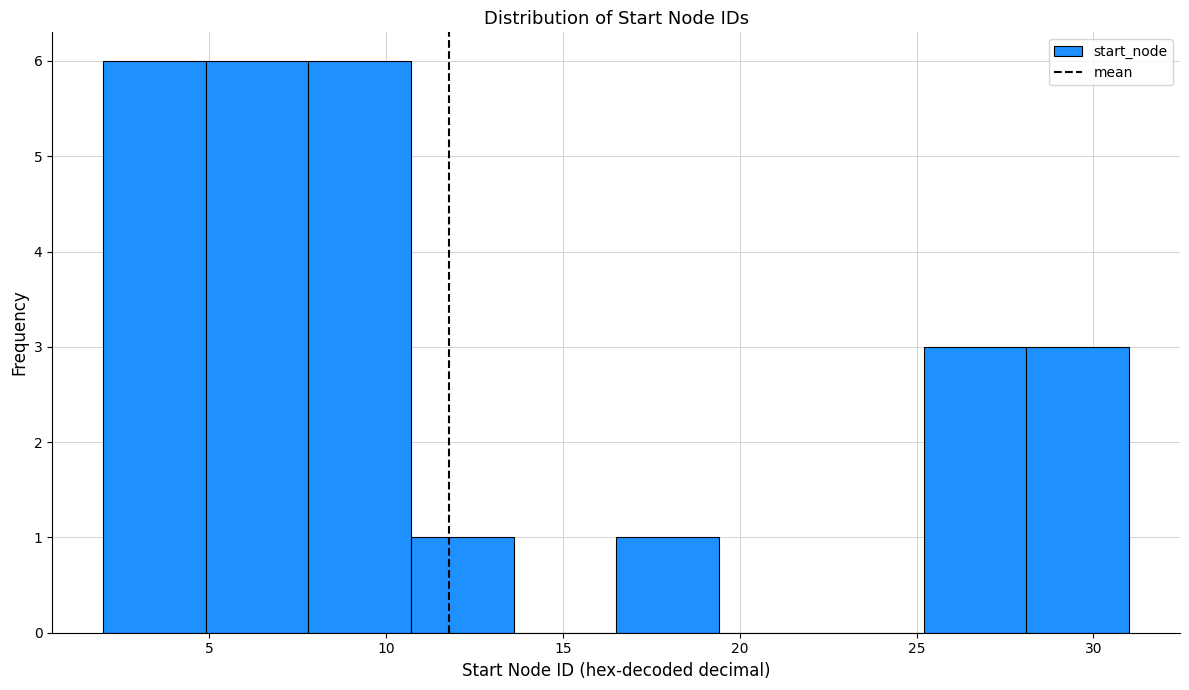

How tall is the bar that spans 16.5 to 19.4 on the x-axis? Neither the bar edges nor the heights are printed on the chart, so give them approximately, as read against the axes.

1